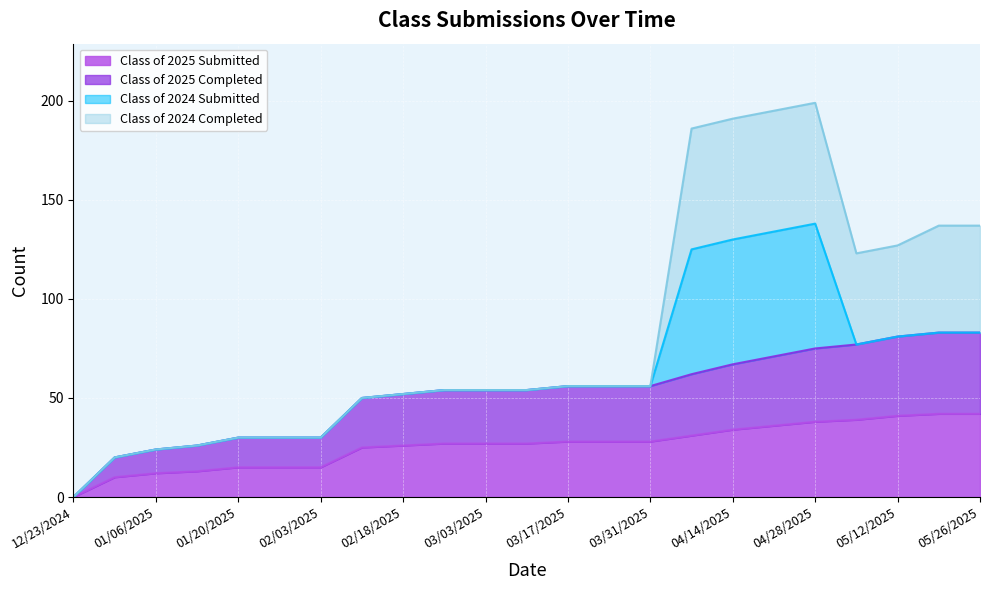

What is the sum of all Class of 2025 Submitted values?

599